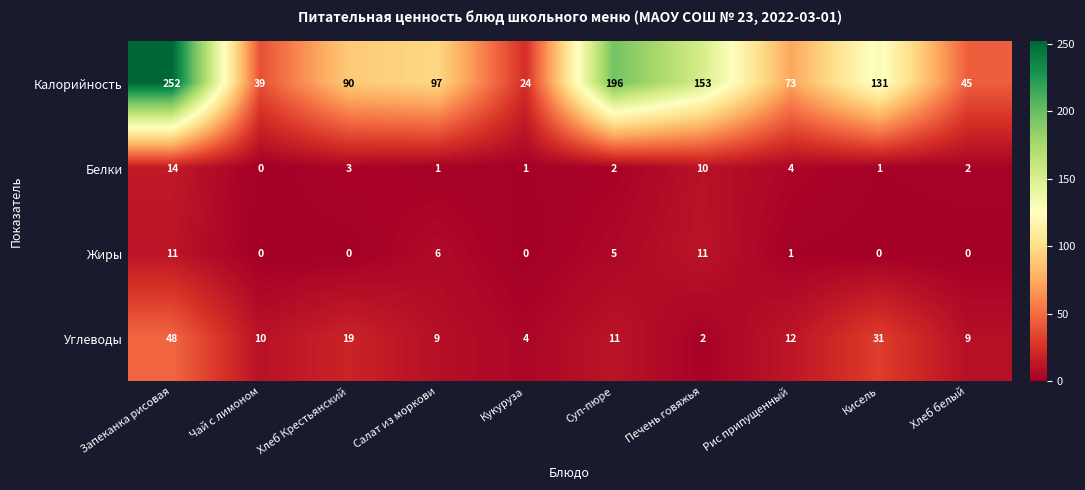

What is the sum of all Калорийность values?

1100